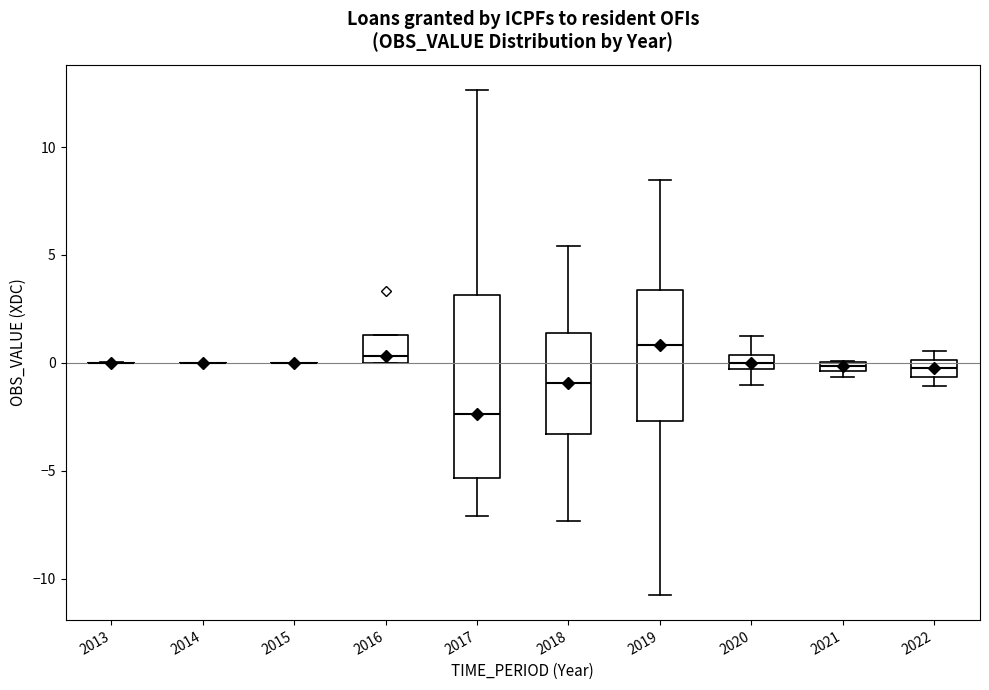

Which box is the tallest, from its lower edge to its upper edge?

2017